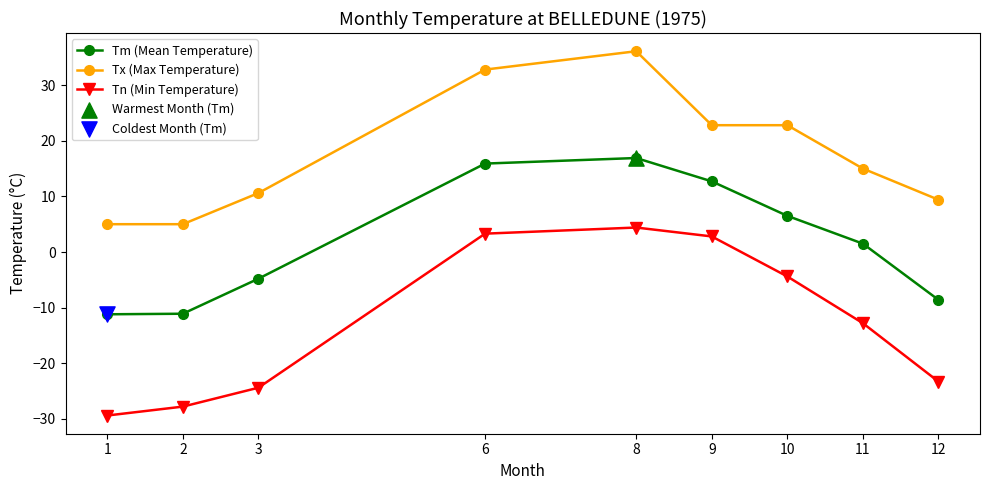

At which category is the sum across all series the highest?

8